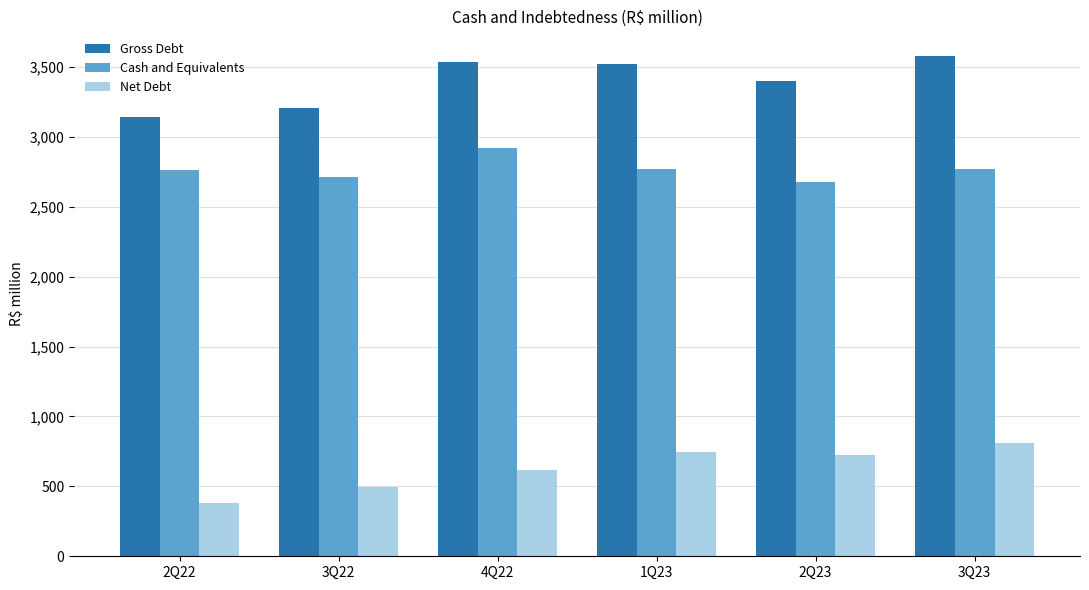

What is the smallest value displayed?

380.6